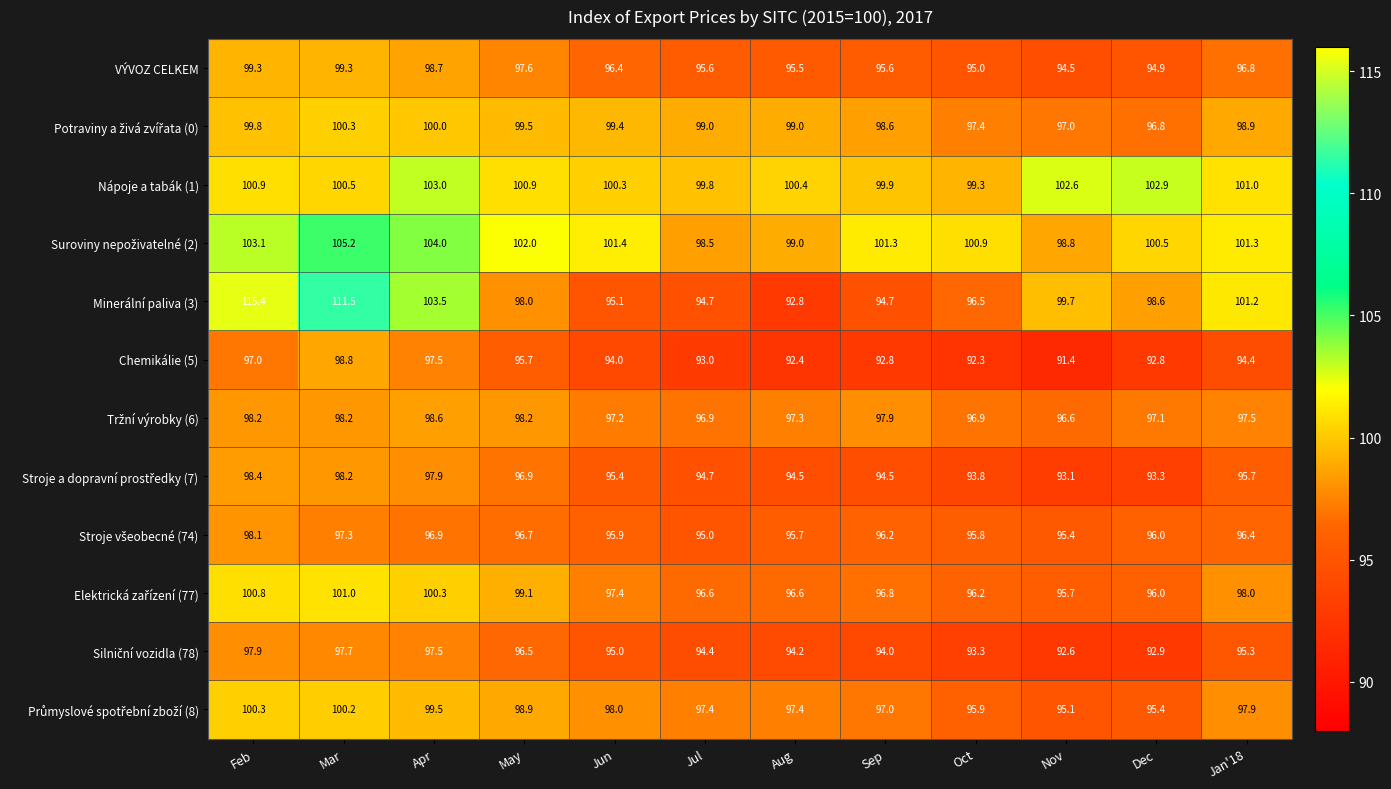

At how many categories does at least one series exceed 93?

12